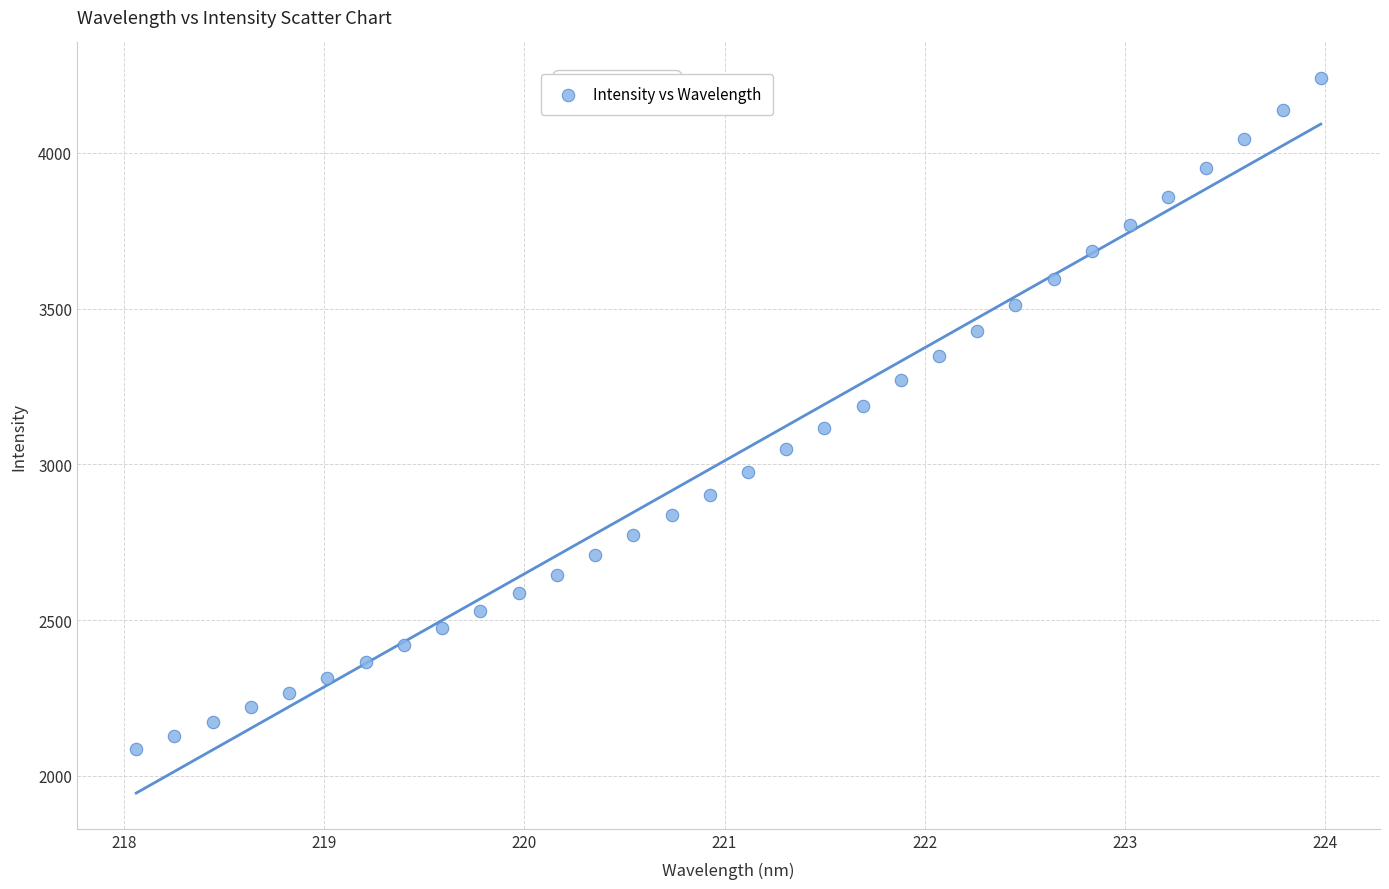

What is the range of Y values (max minus min)?

2153.0